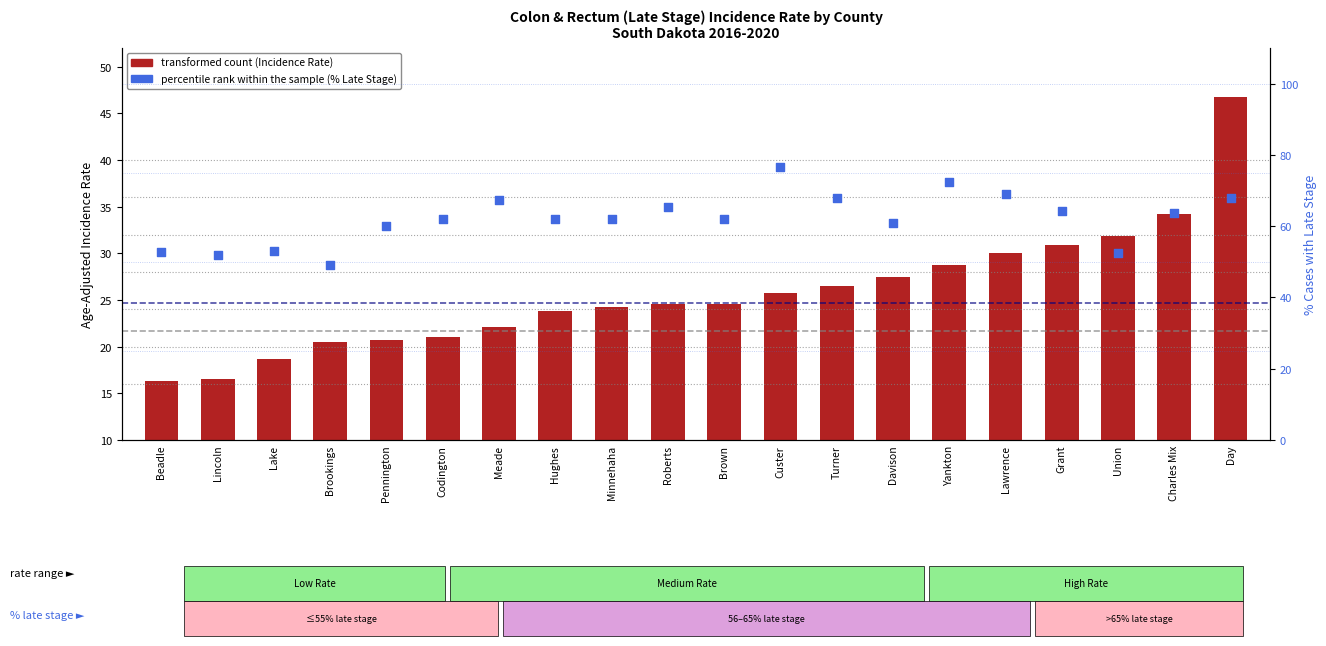

At which category is the sum across all series the highest?

Day